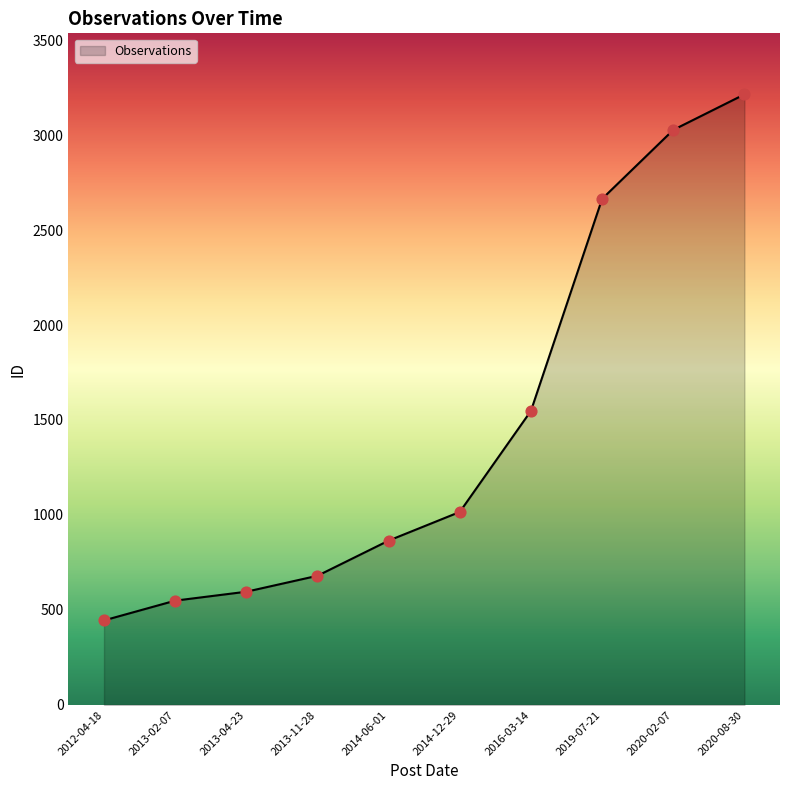

What is the ratio of the value at 2020-08-30 to the value at 2013-04-23?

5.4